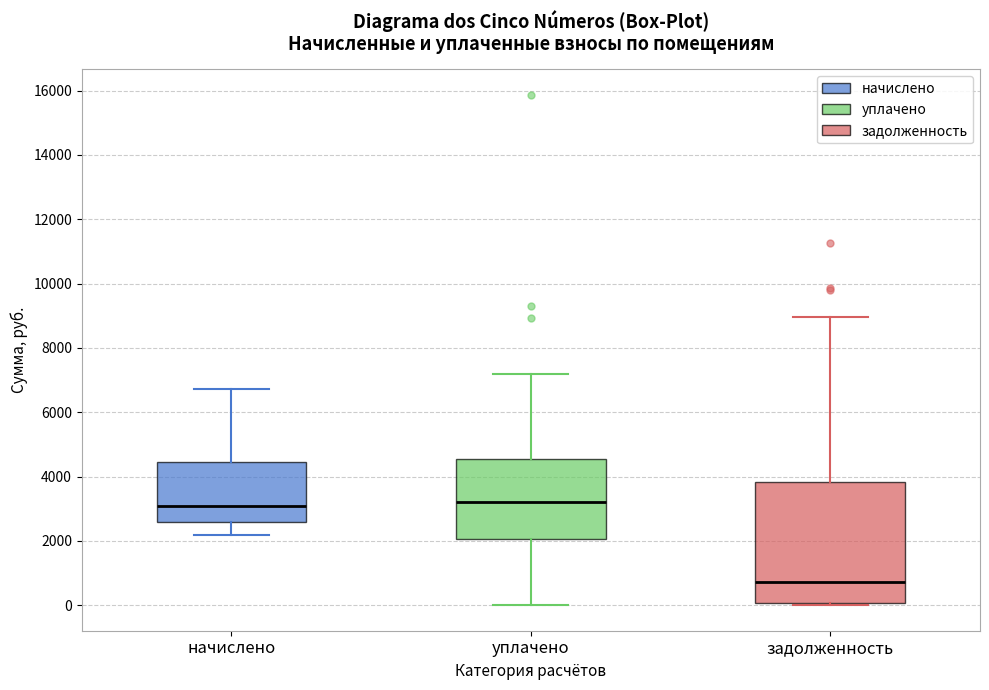

Reading left to right, read every box against the y-axis: the position of its median line, the range the box covers, and the ends of its whiskers. The values are not printed on the chart, so give them approximately, as read against the axis.

начислено: median 3000, box 2600 to 4400, whiskers 2200 to 6800
уплачено: median 3200, box 2000 to 4600, whiskers 0 to 7200
задолженность: median 800, box 0 to 3800, whiskers 0 (just below the box's lower edge) to 9000